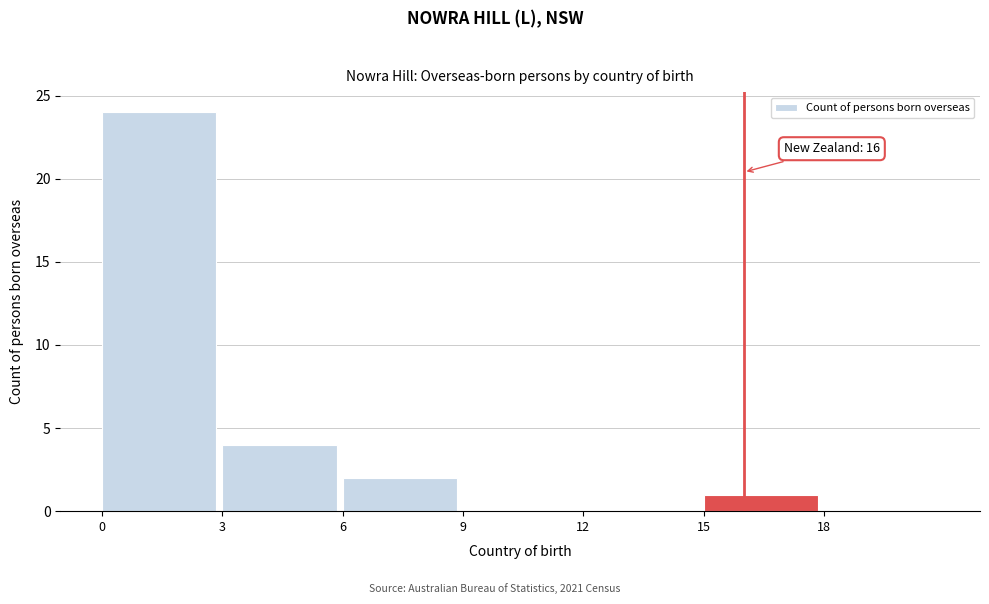

Reading right to left, what are all the values shown in this chart?

18=0	15=1	12=0	9=0	6=2	3=4	0=24